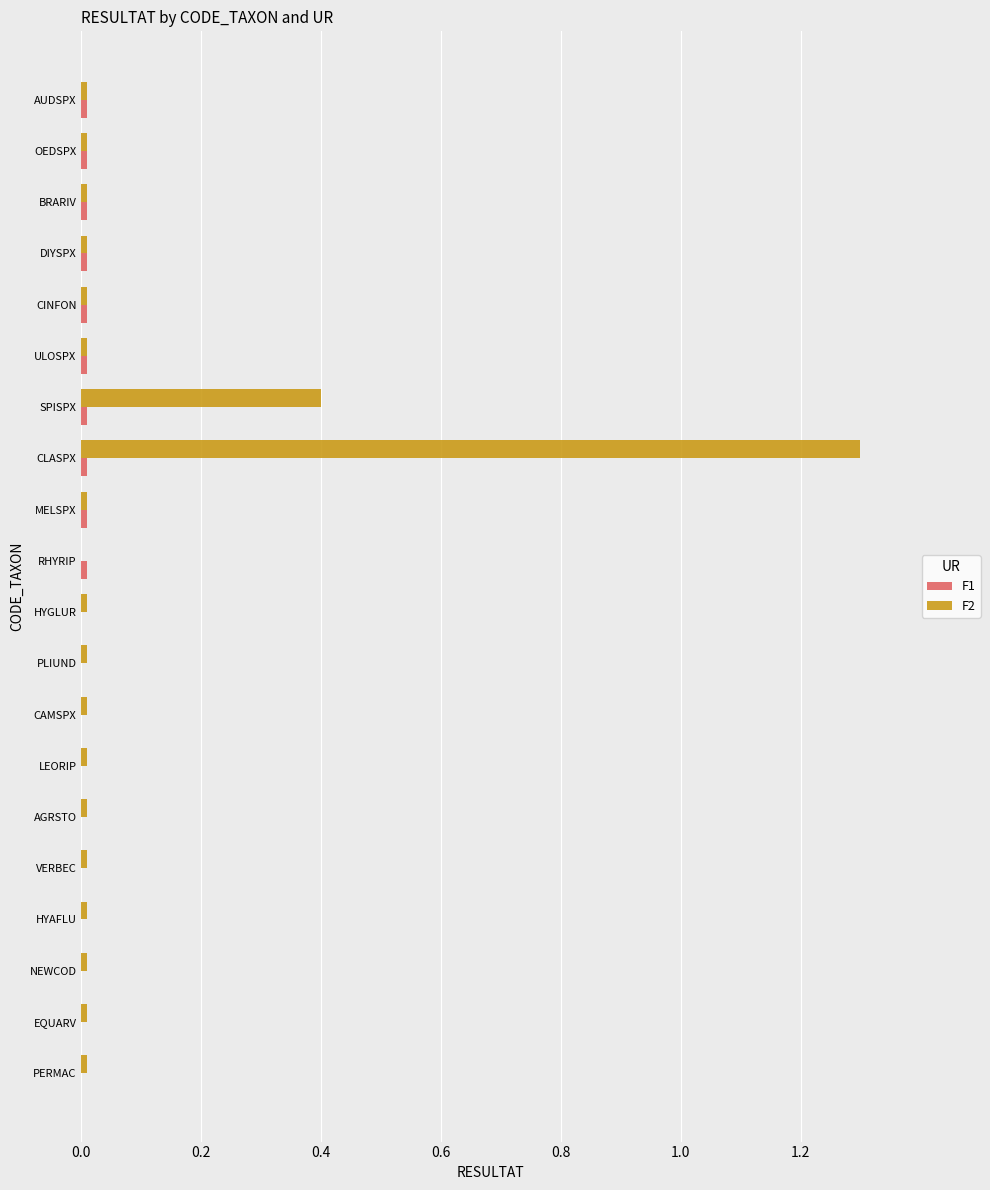

What is the sum of all F2 values?

1.9